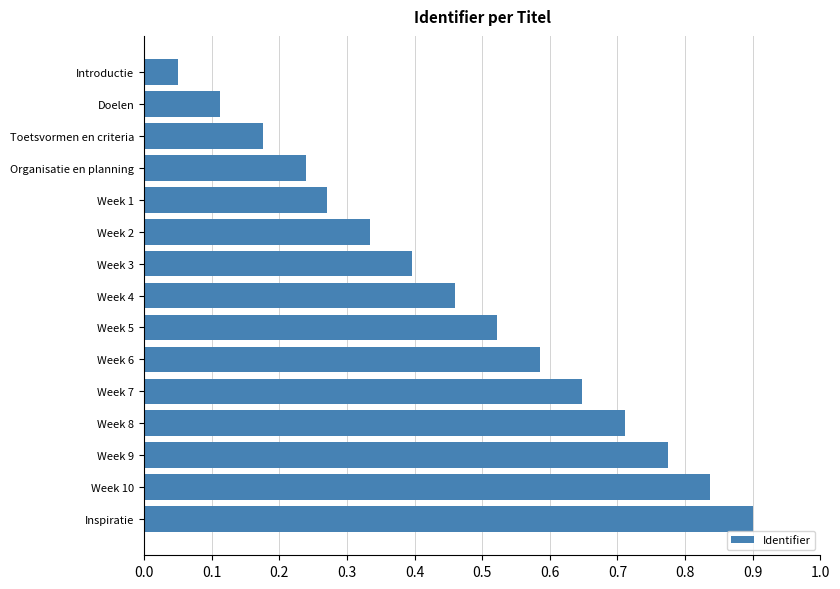

True or false: the data shows 0.0 at Introductie.

False